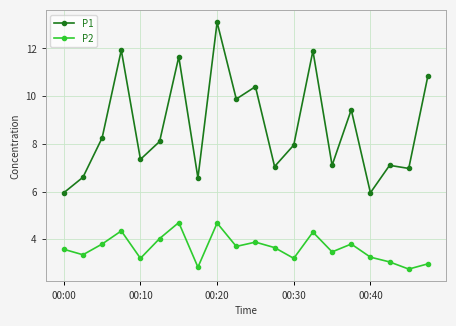

What is the highest value of the P1 series?

13.1